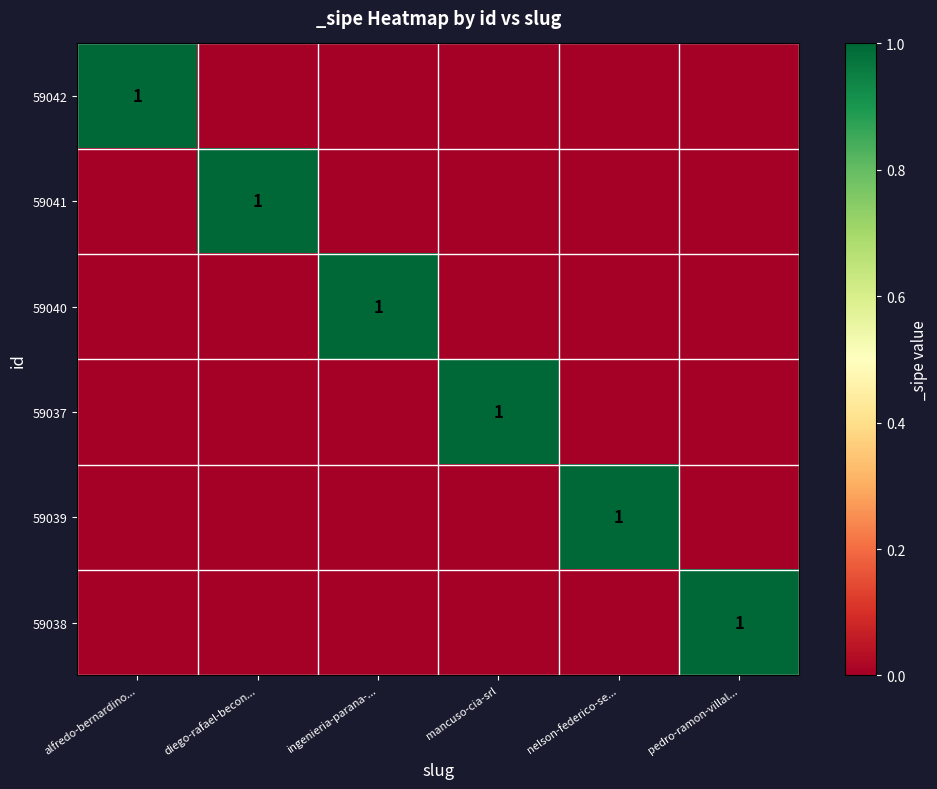

The 59037 series shows 1 at mancuso-cia-srl. True or false?

True